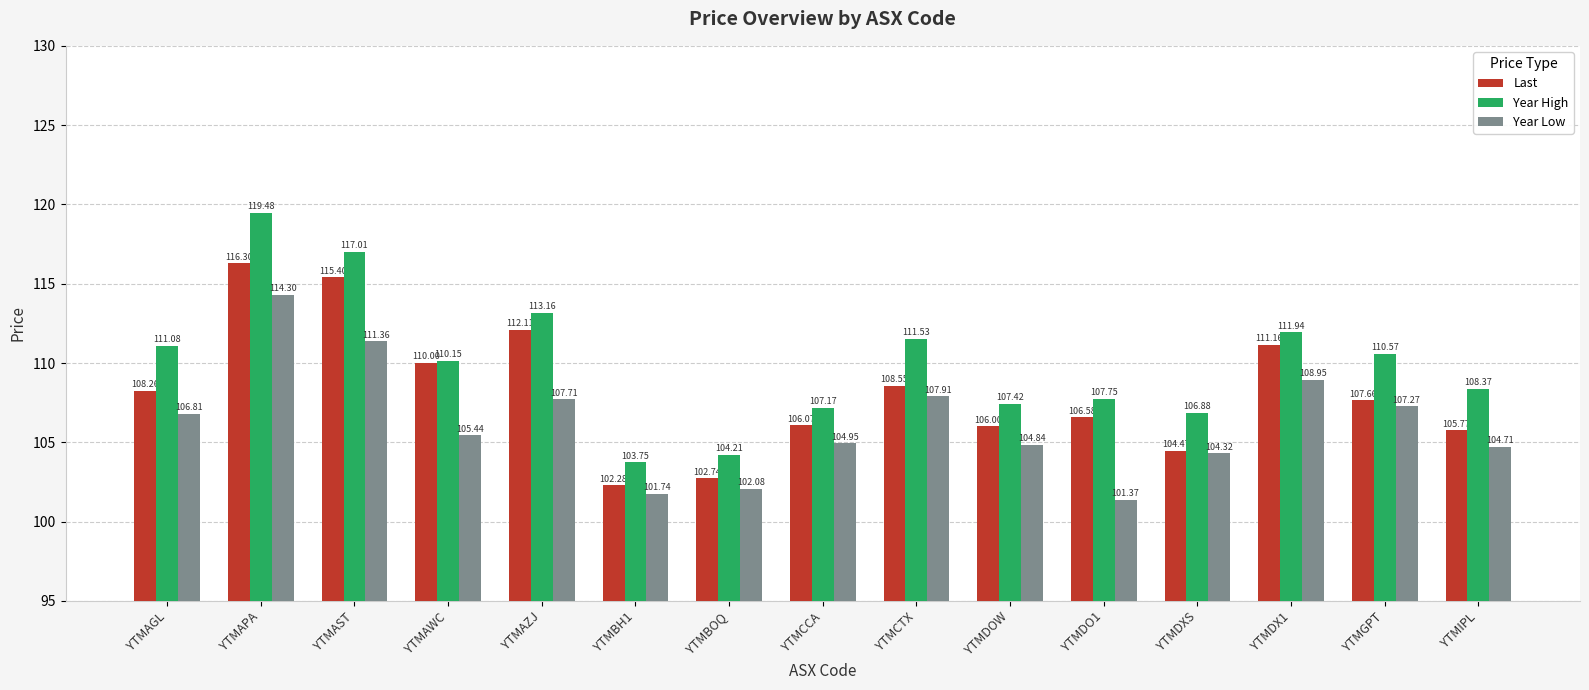

At YTMAPA, list the series in order from largest to smallest.

Year High, Last, Year Low